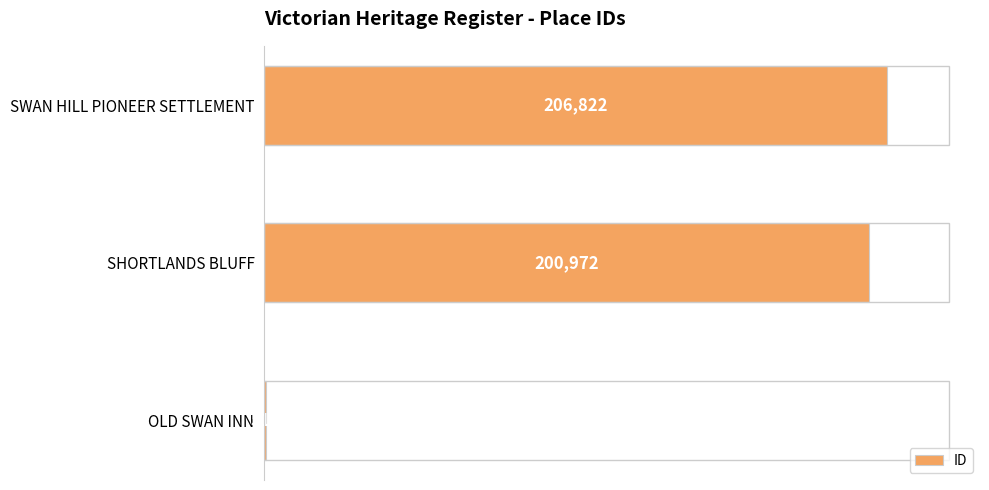

Approximately how many times larger is the value at SHORTLANDS BLUFF compared to SWAN HILL PIONEER SETTLEMENT?

1.0